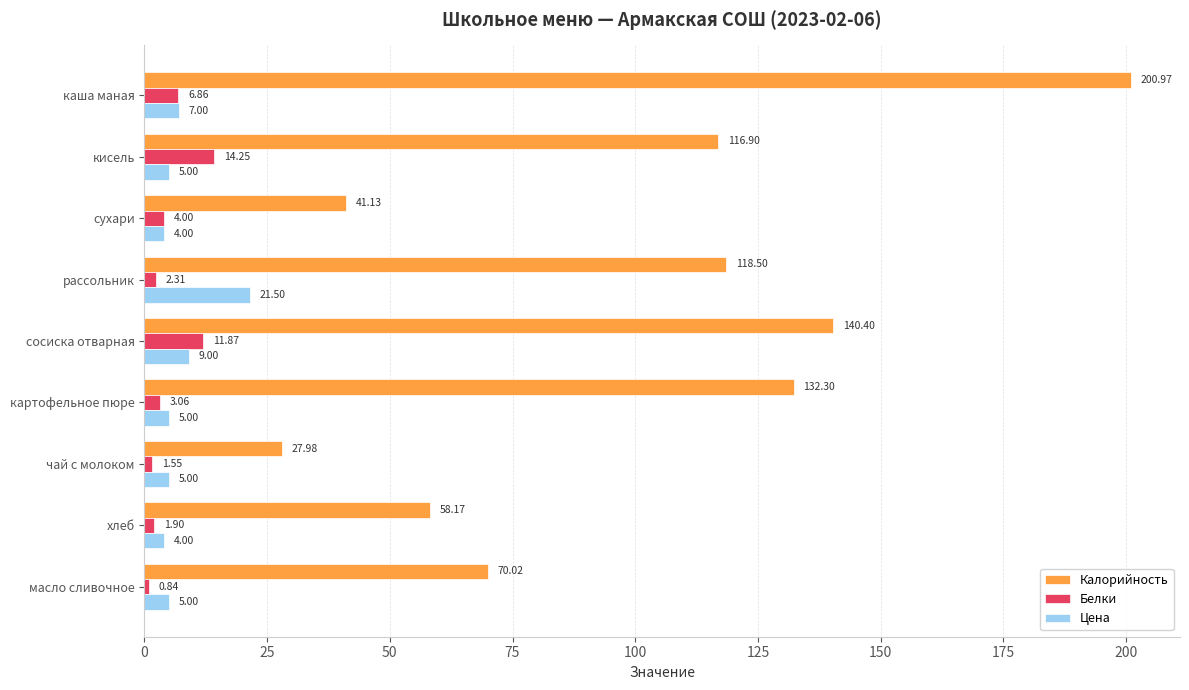

What is the sum of the Цена values at хлеб and каша маная?

11.0